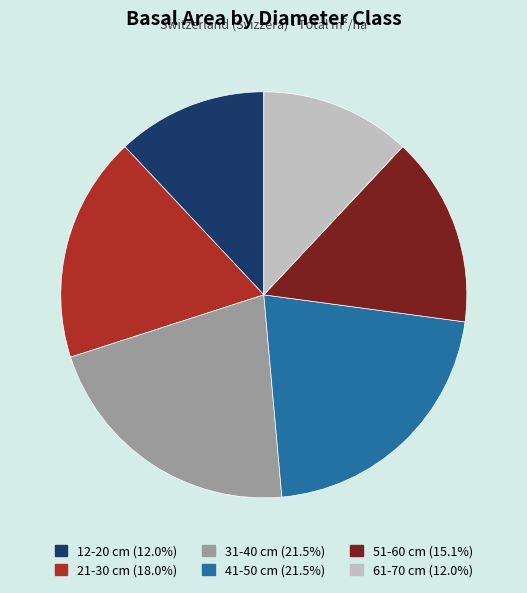

Which has a higher value, 51-60 cm or 21-30 cm?

21-30 cm